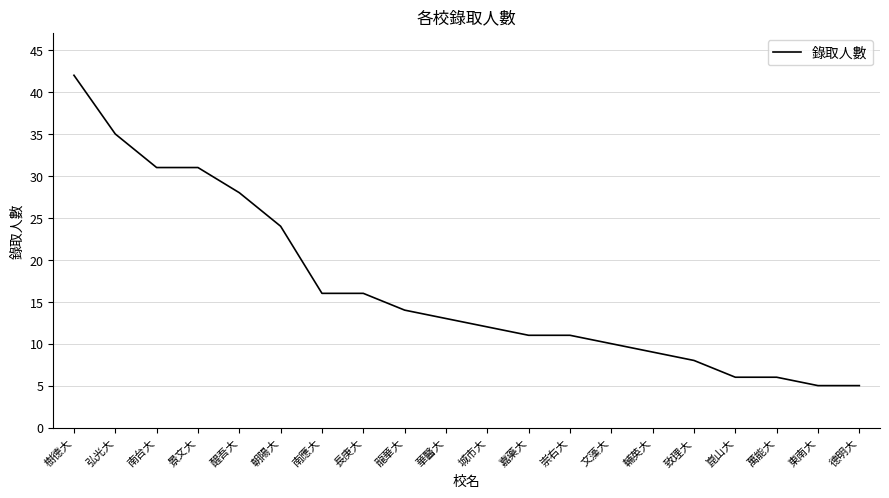

What is the difference between the values at 東南大 and 龍華大?

9